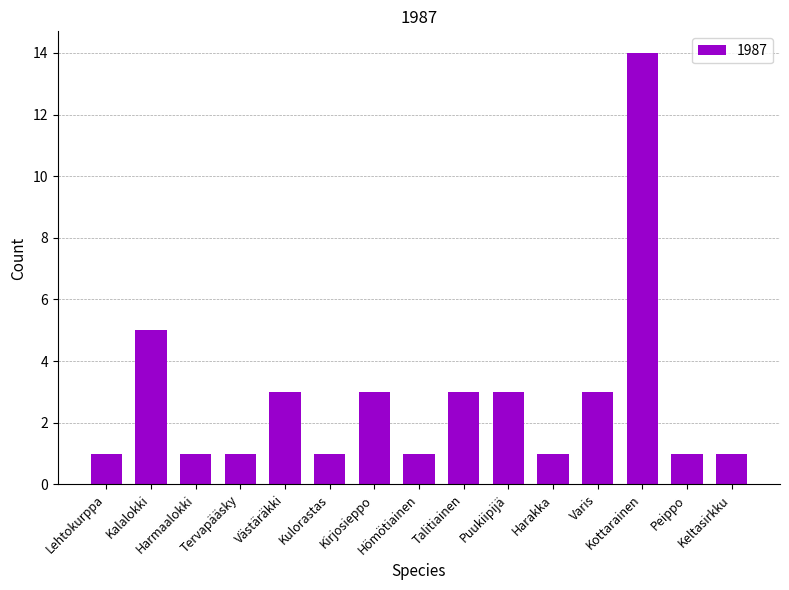

Count the number of categories in the chart.

15